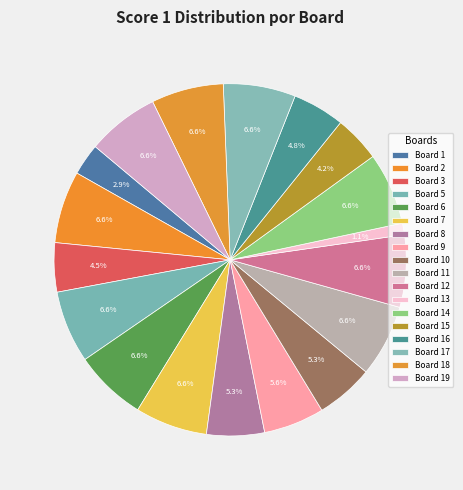

Count the number of slices in the pie.

18